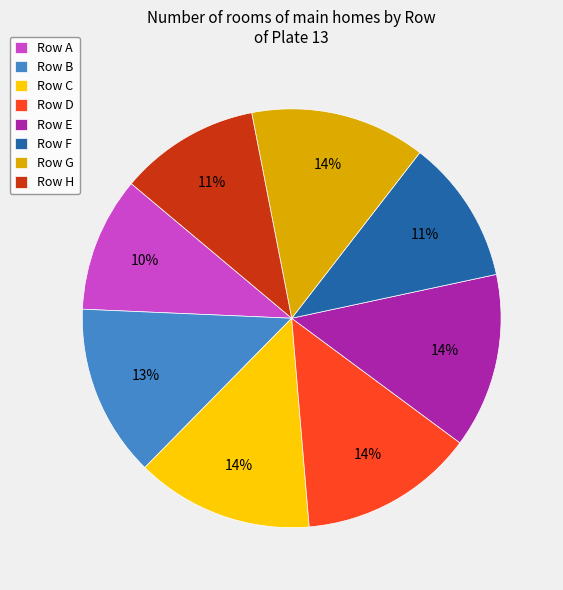

True or false: Row D accounts for 1% of the total.

False